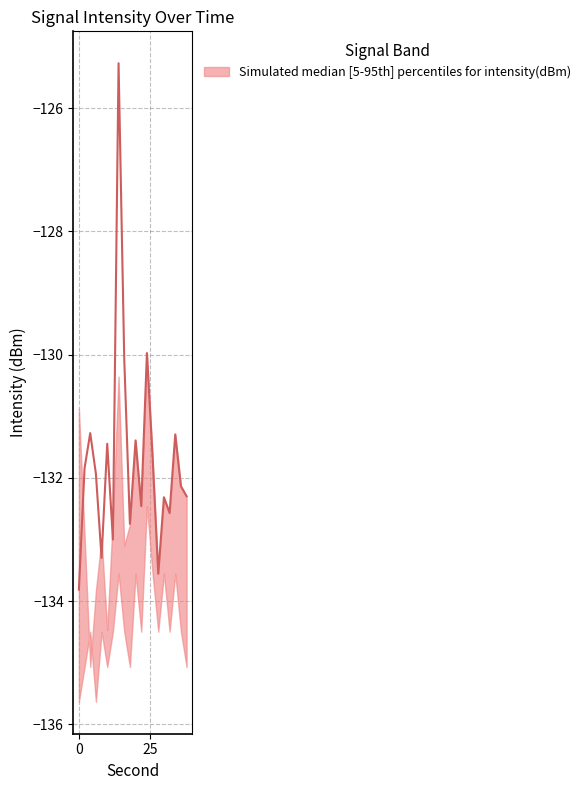

At which category is the sum across all series the highest?

14